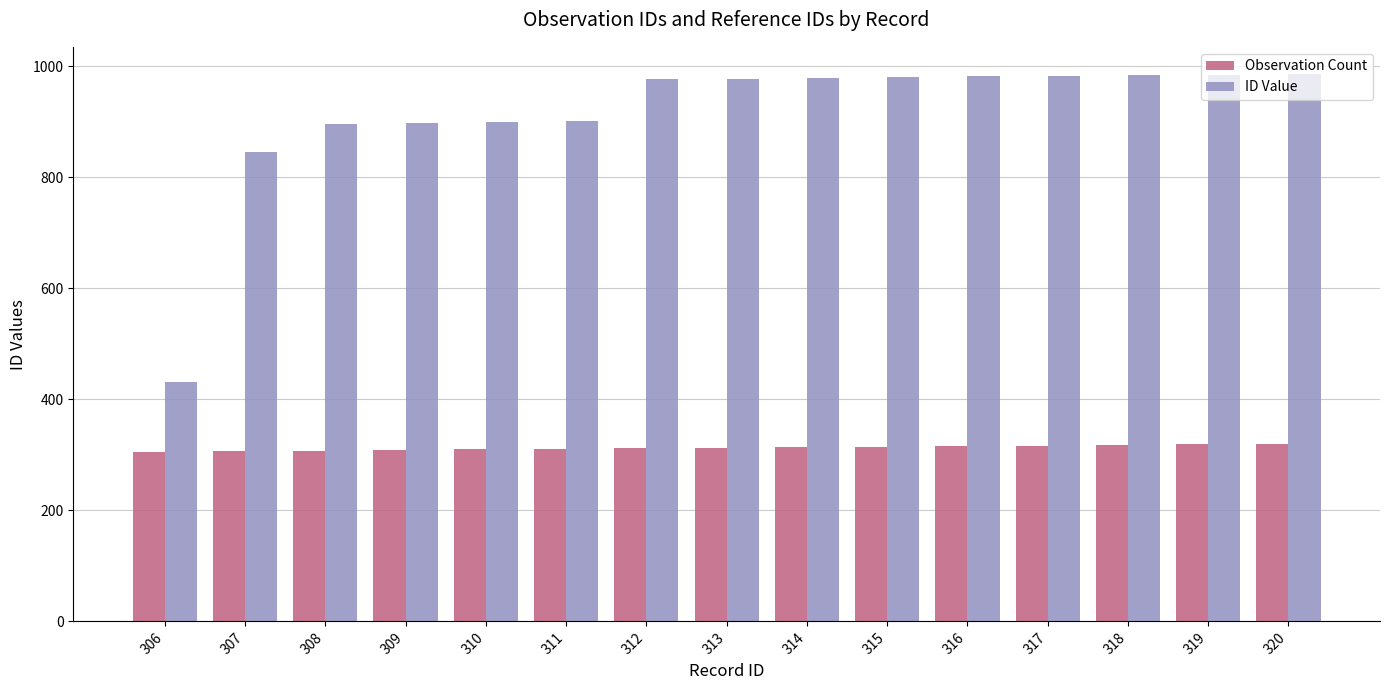

Where is ID Value nearest to the value 708?

307